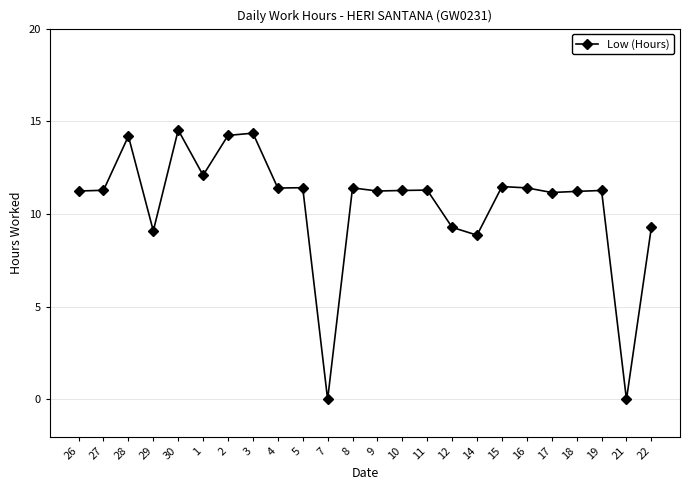

What is the label of the 9th point from the left?

4